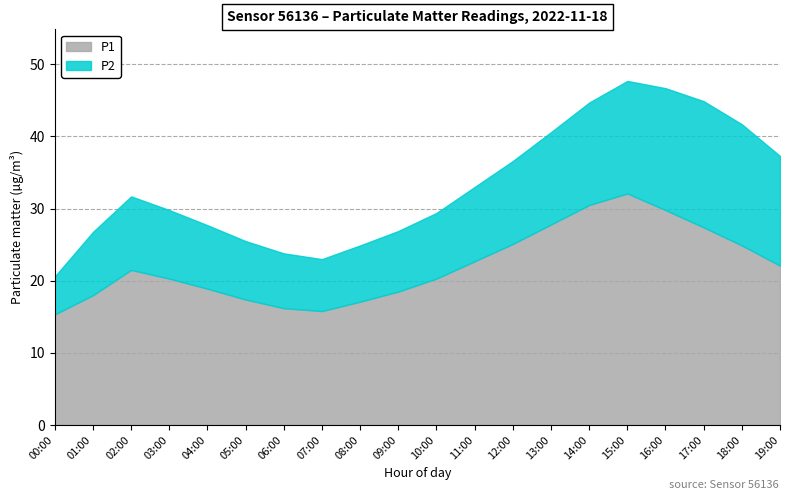

True or false: P1 and P2 cross at least once.

False